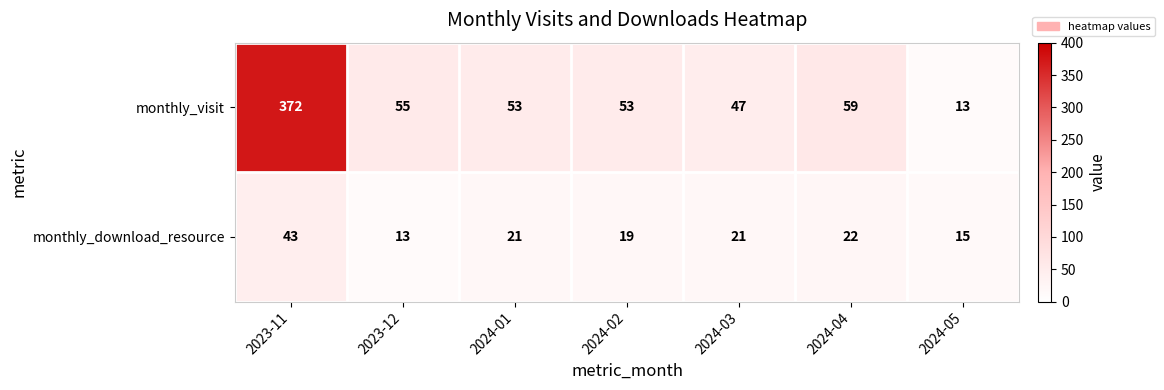

What is the difference between the monthly_visit values at 2023-11 and 2024-02?

319